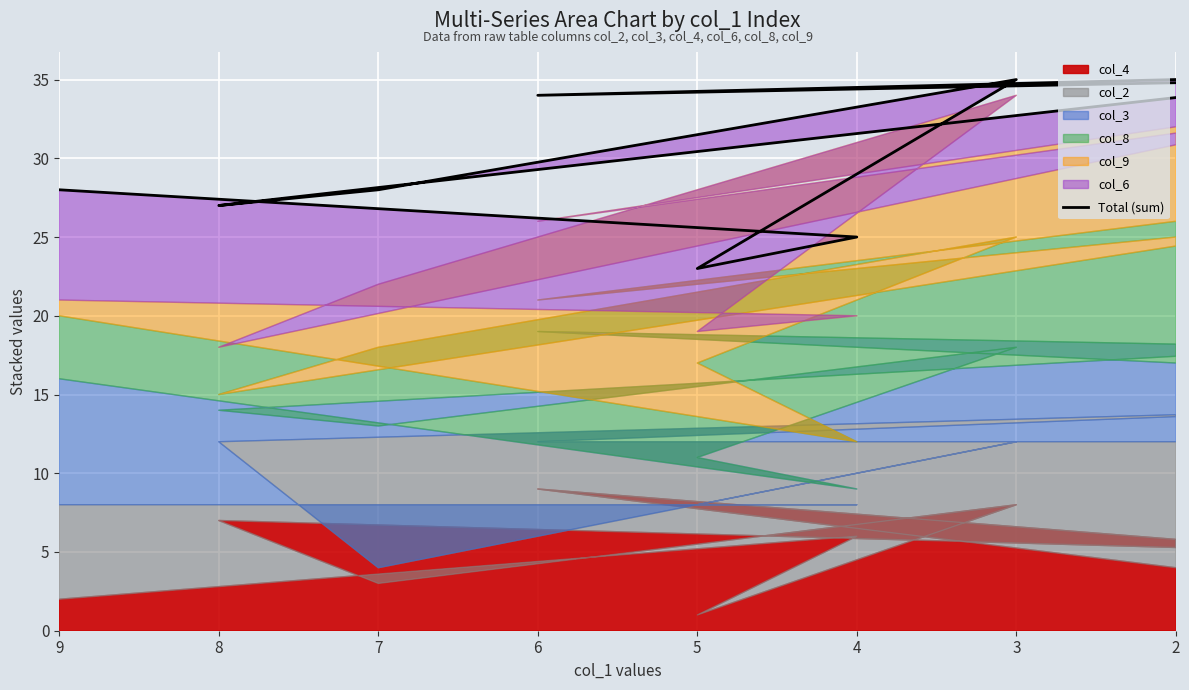

Rank the categories by value from lowest to highest.

4, 3, 7, 2, 6, 9, 5, 8, 8